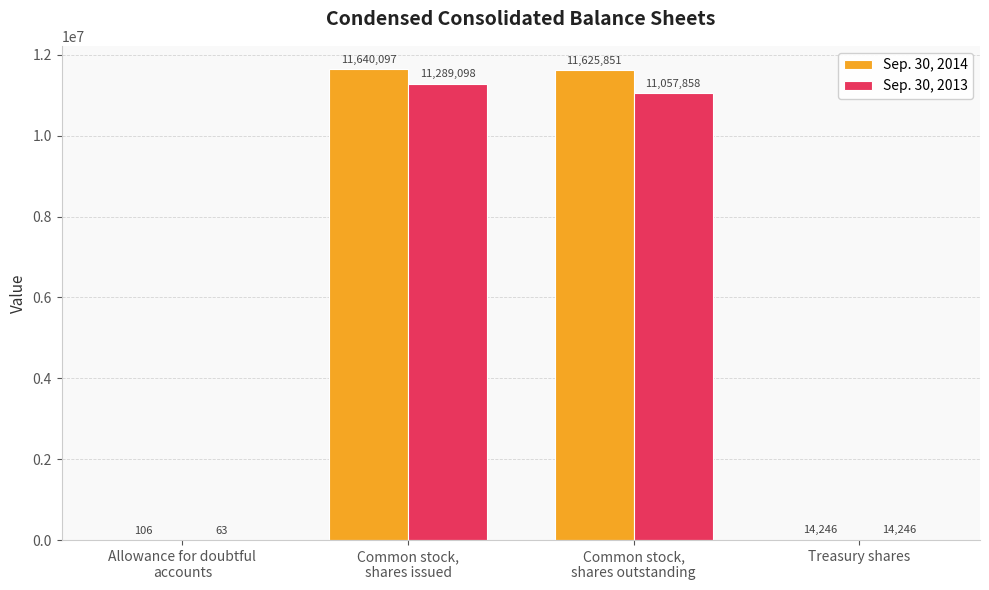

What is the sum of all Sep. 30, 2014 values?

23280300